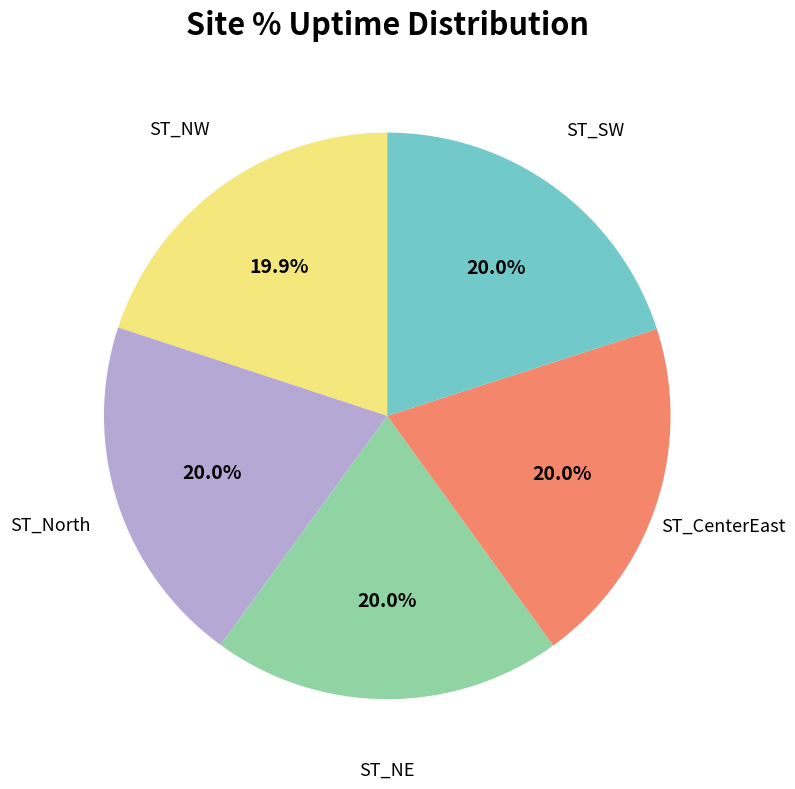

Is there any slice that represents more than half of the pie?

No